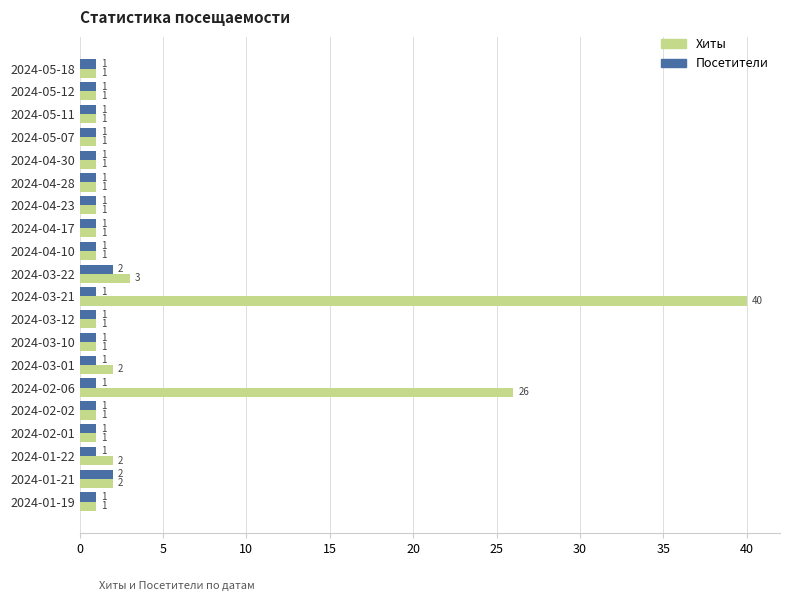

What is the sum of all Посетители values?

22